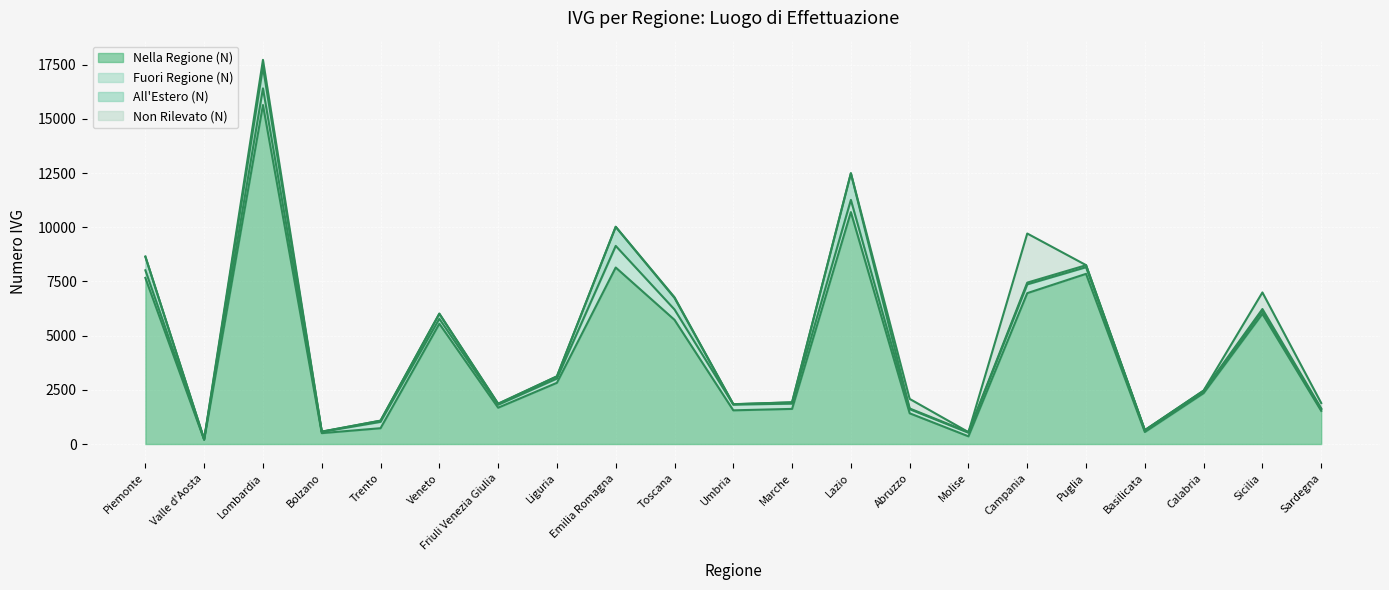

How many distinct data groups are displayed?

4